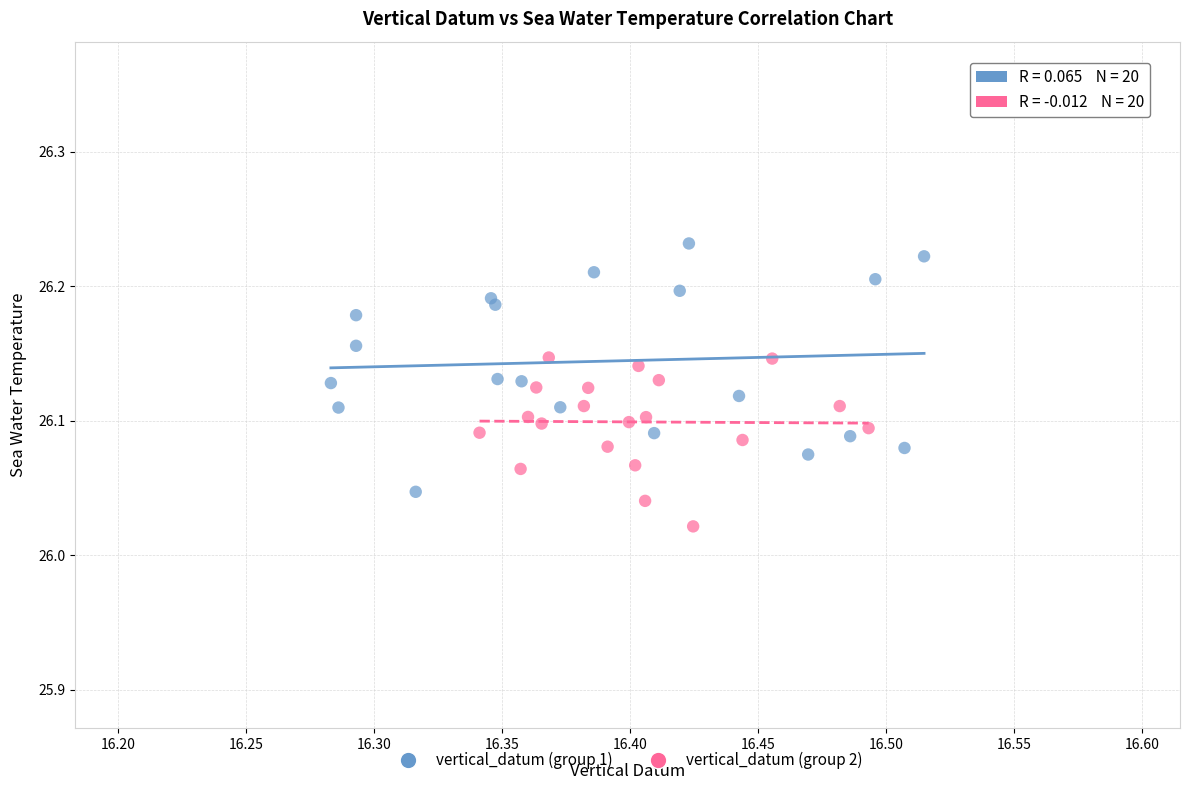

Which series contains the lowest Y value?

vertical_datum (group 2)